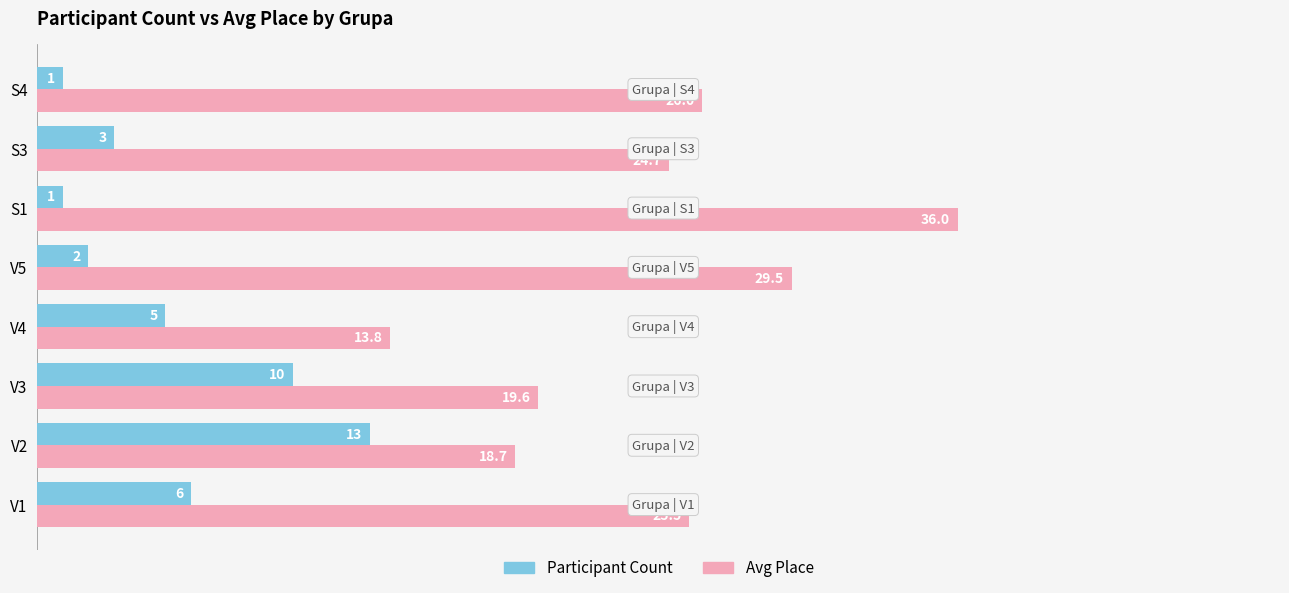

Rank the series at V3 from highest to lowest value.

Avg Place, Participant Count